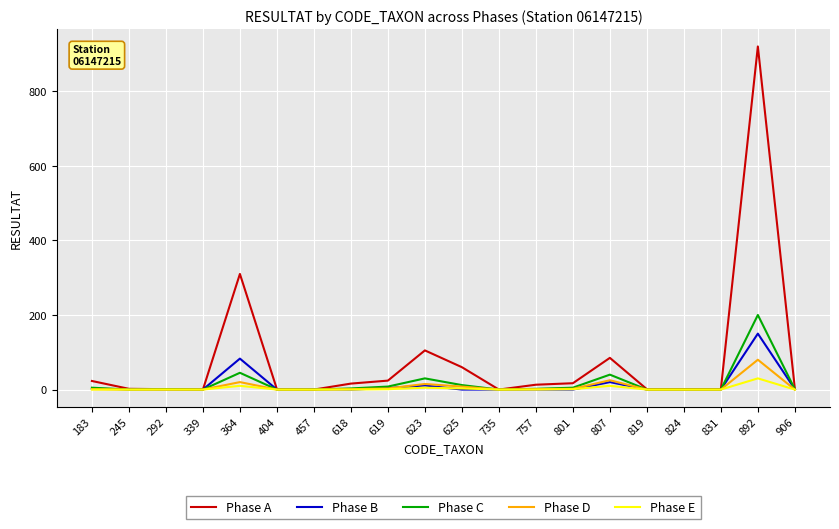

Is it true that Phase D equals 0 at 292?

True